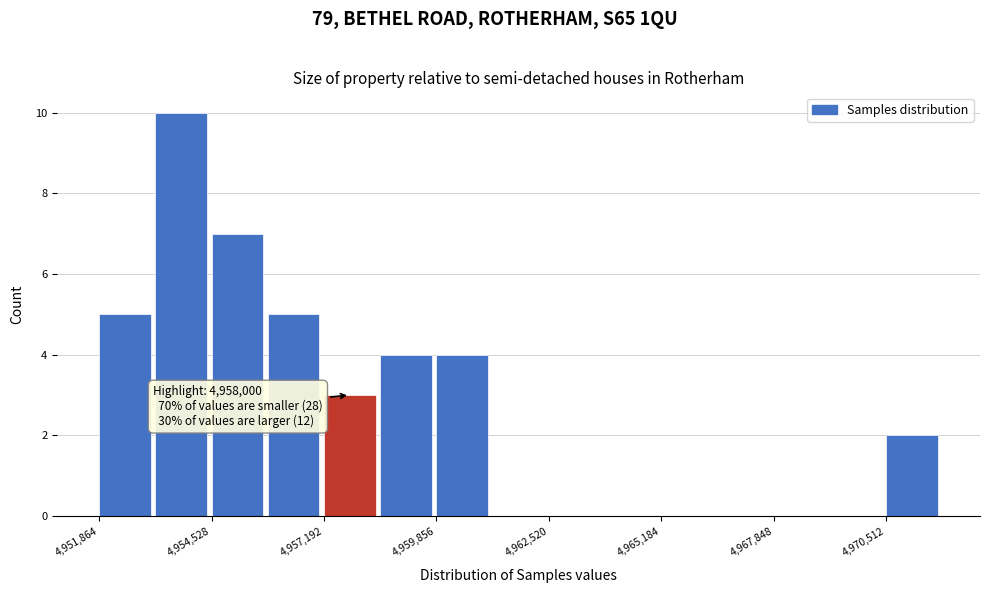

Around what value on the x-axis is the tallest bar? Give the approximate position of its centre, as read against the axis.

4954000